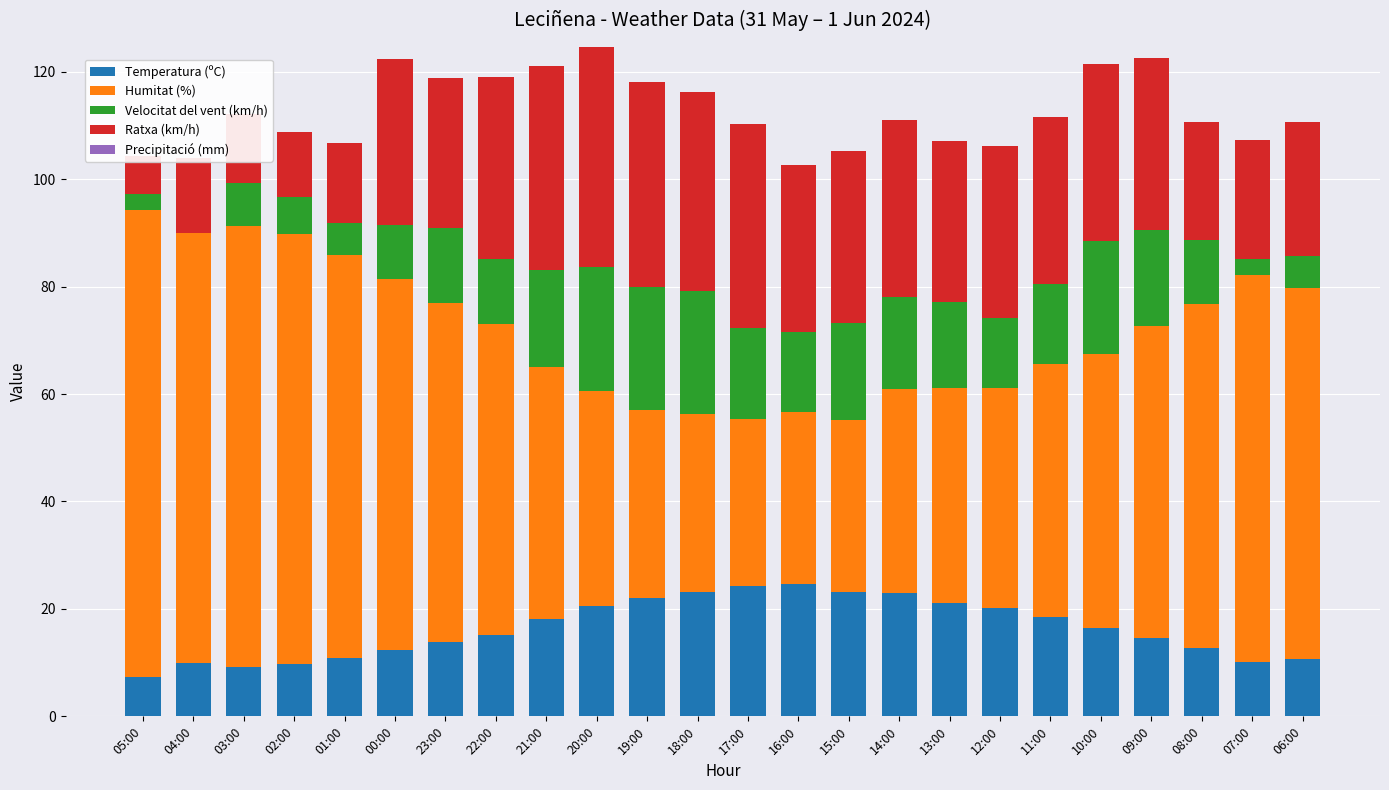

Which series has the widest spread of values?

Humitat (%)